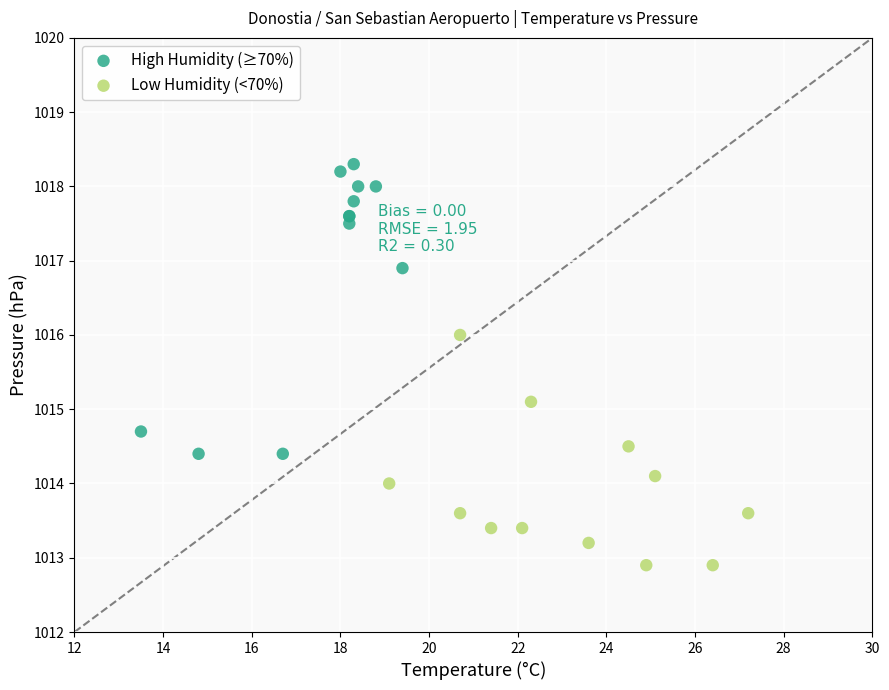

Which series contains the lowest Y value?

Low Humidity (<70%)